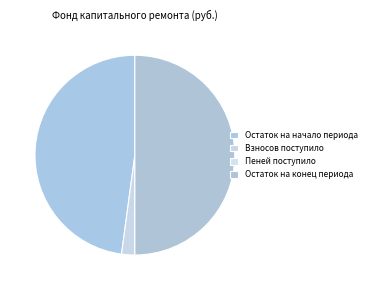

Combined, what portion of the pie is Взносов поступило and Пеней поступило?

2.1%